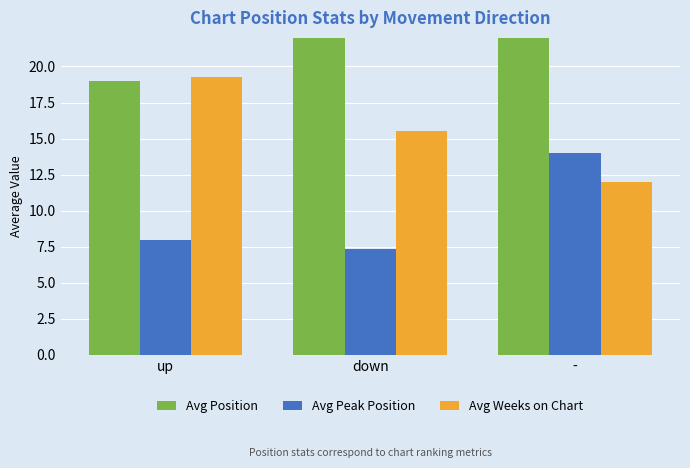

Reading left to right, transcribe all the data shown in this chart.

Avg Position: 19.0	22.6	37.0
Avg Peak Position: 7.9	7.3	14.0
Avg Weeks on Chart: 19.3	15.5	12.0